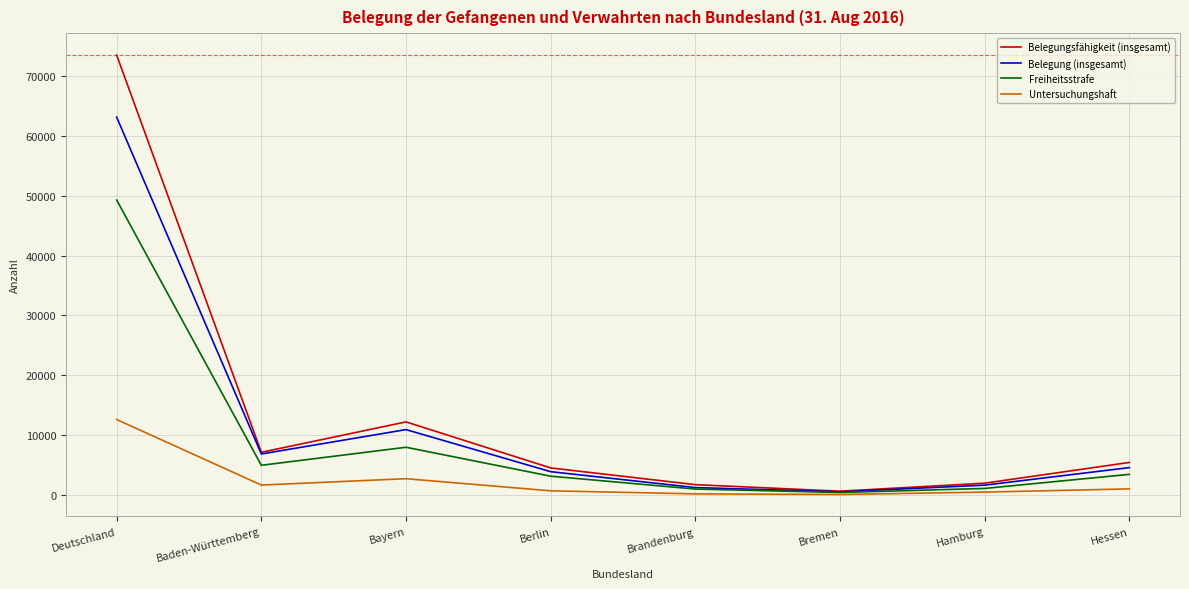

Which series has the widest spread of values?

Belegungsfähigkeit (insgesamt)